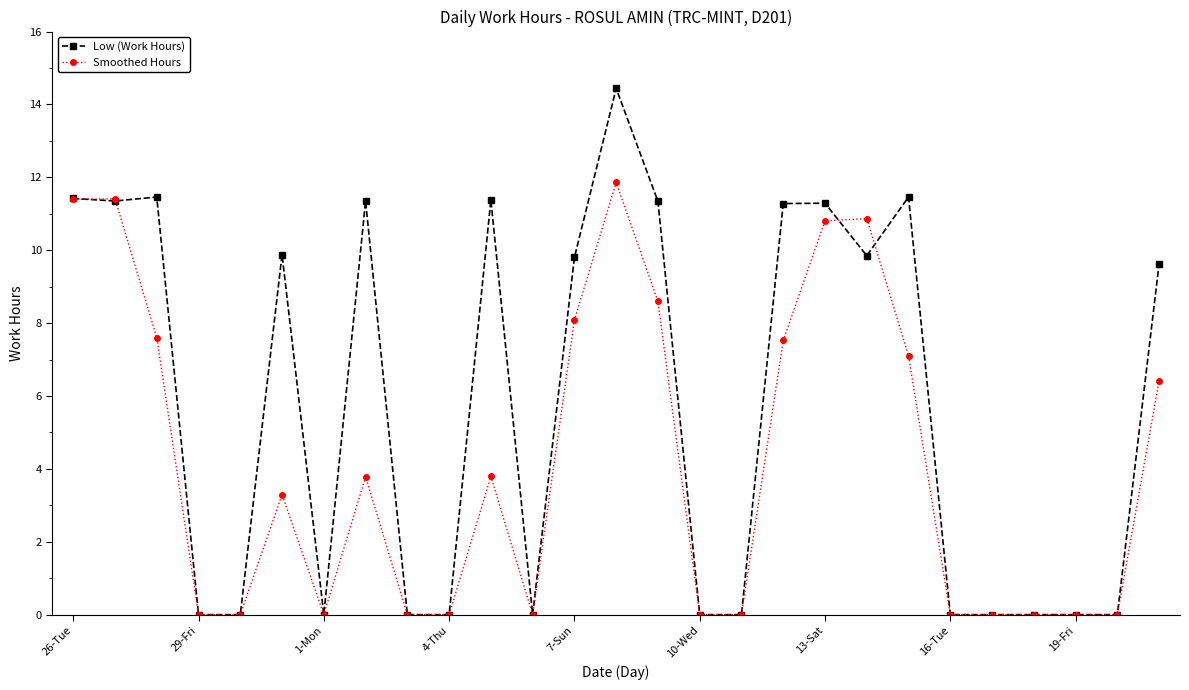

Which series has the largest total across all categories?

Low (Work Hours)